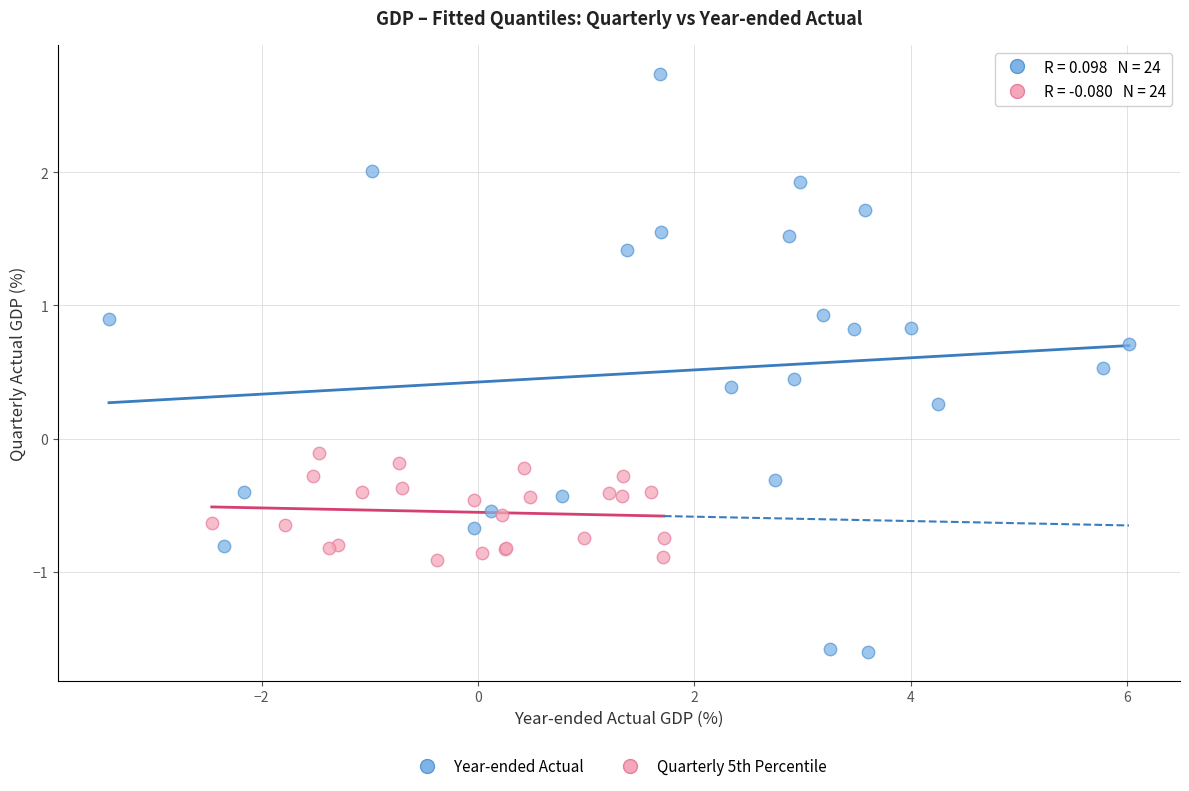

What are all the series names shown in the legend?

Year-ended Actual, Quarterly 5th Percentile